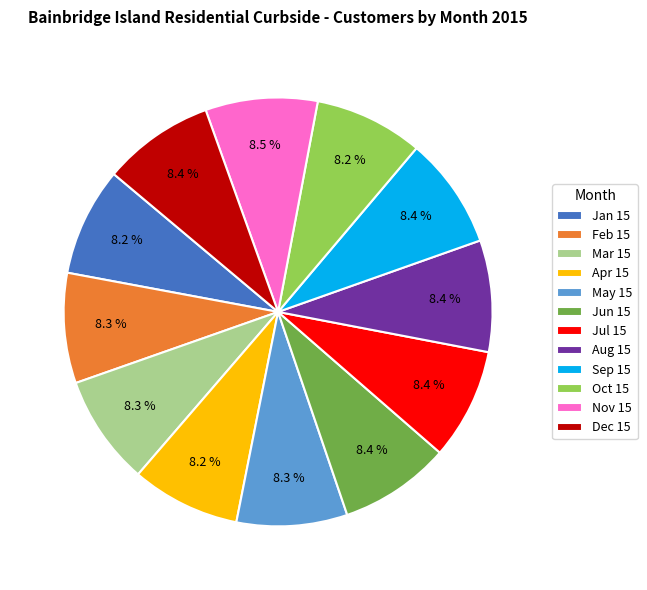

What is the ratio of the value at Aug 15 to the value at Mar 15?

1.0